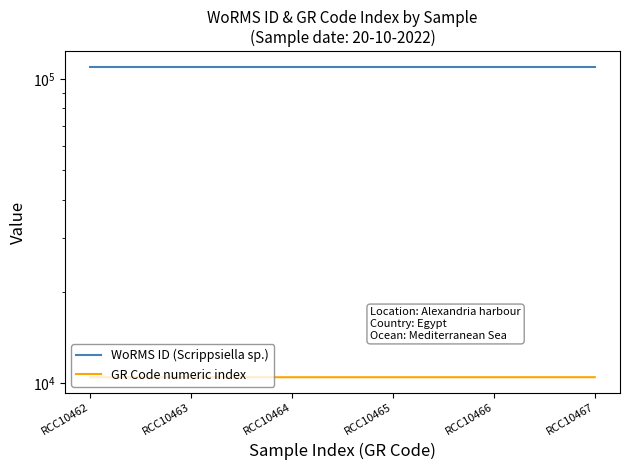

Rank the series by their maximum value, from lowest to highest.

GR Code numeric index, WoRMS ID (Scrippsiella sp.)